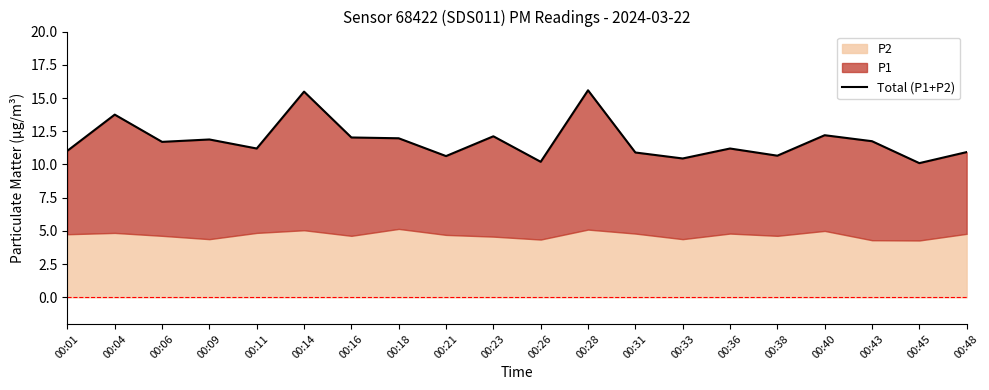

What is the ratio of the value at 00:40 to the value at 00:48?

1.1